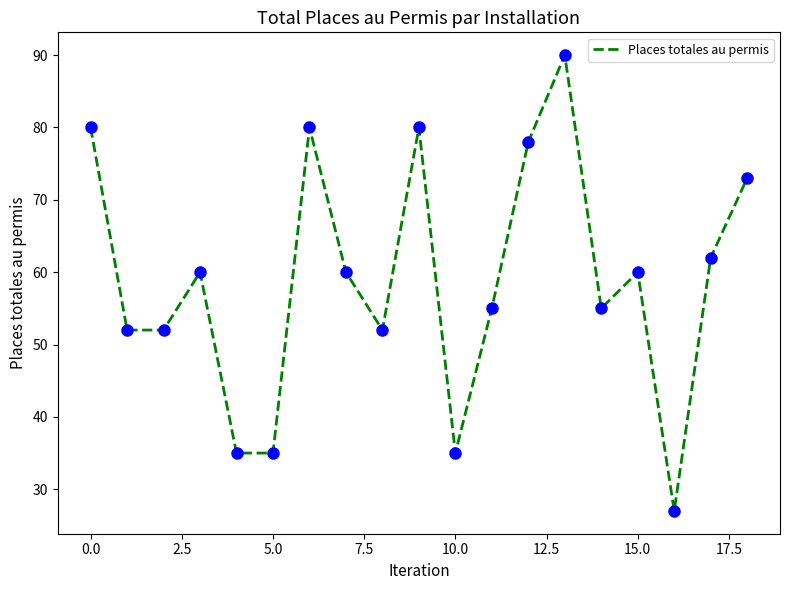

What is the average value?

59